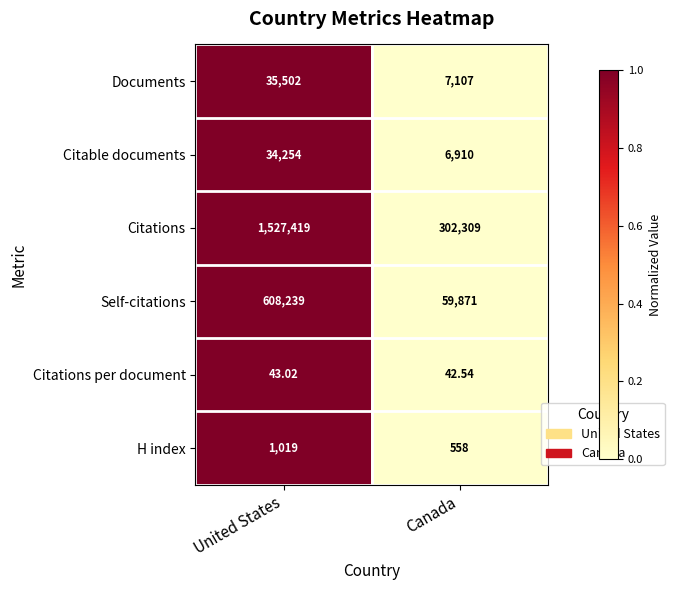

Which series has the largest total across all categories?

Citations